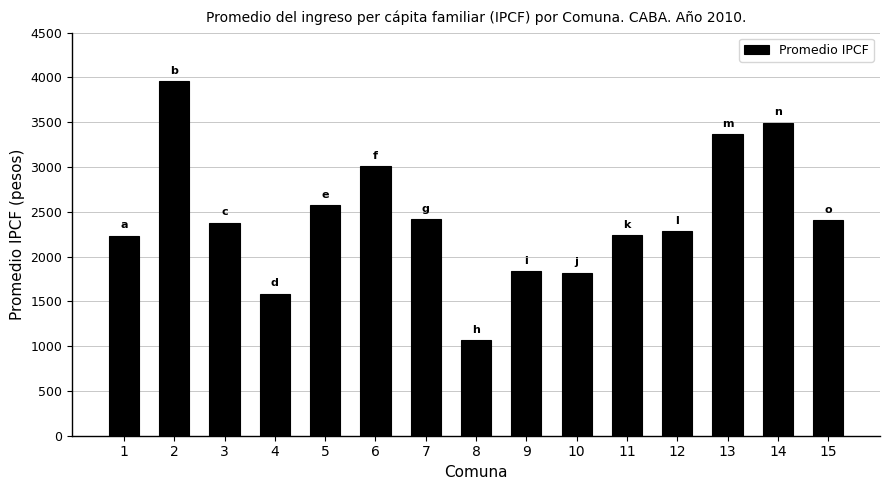

What is the difference between the values at 12 and 5?

296.1